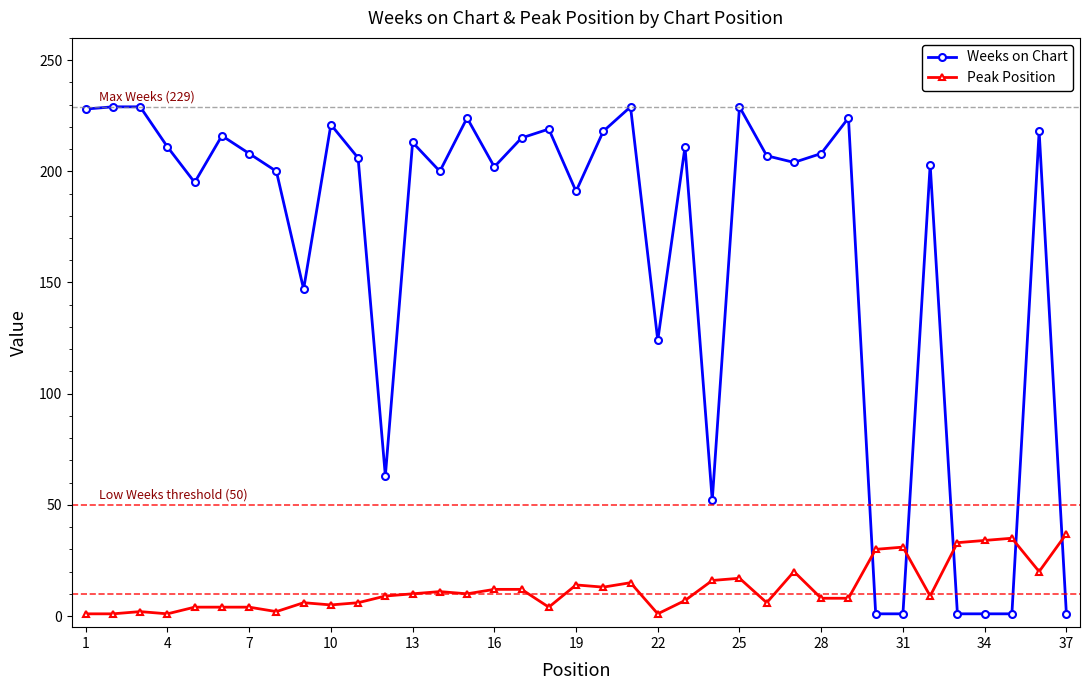

How many times do Weeks on Chart and Peak Position cross each other?

5